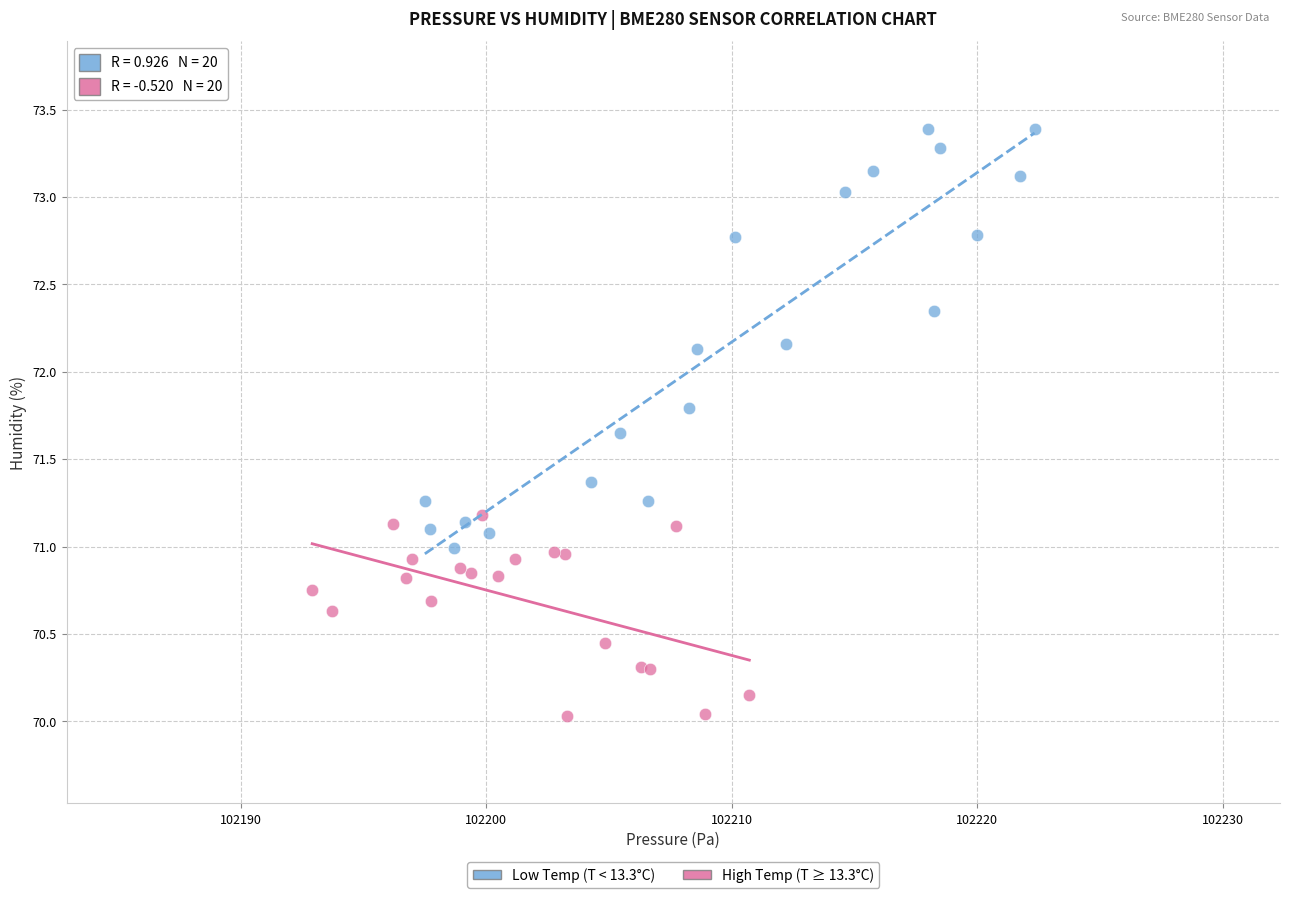

Which series has the largest Y range (max minus min)?

Low Temp (T < 13.3°C)